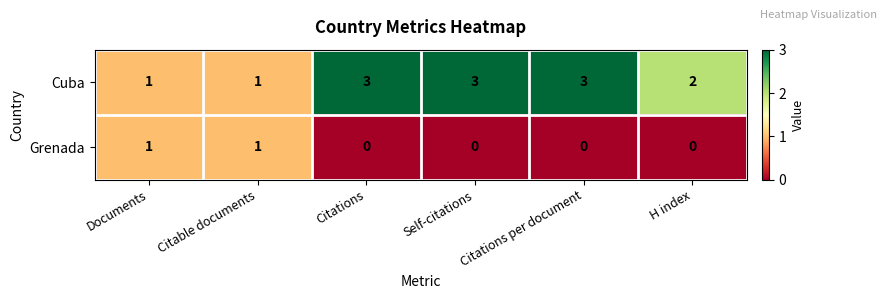

True or false: Cuba has a value of 3 at Self-citations.

True